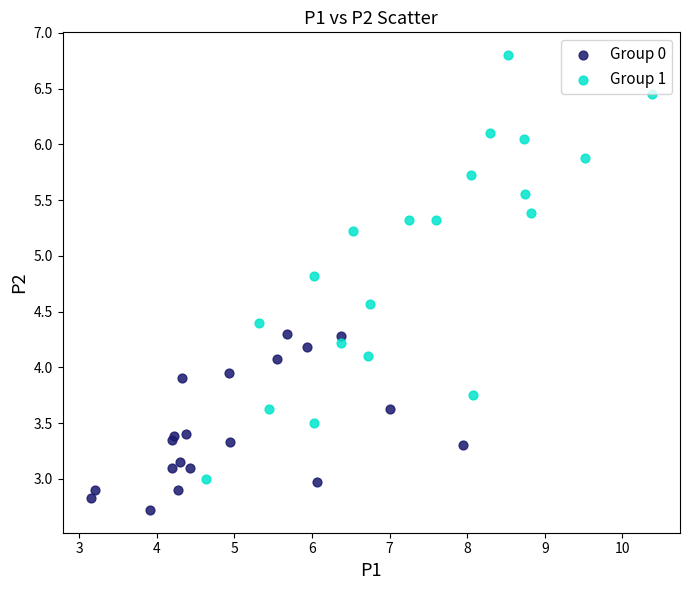

Which series contains the highest Y value?

Group 1